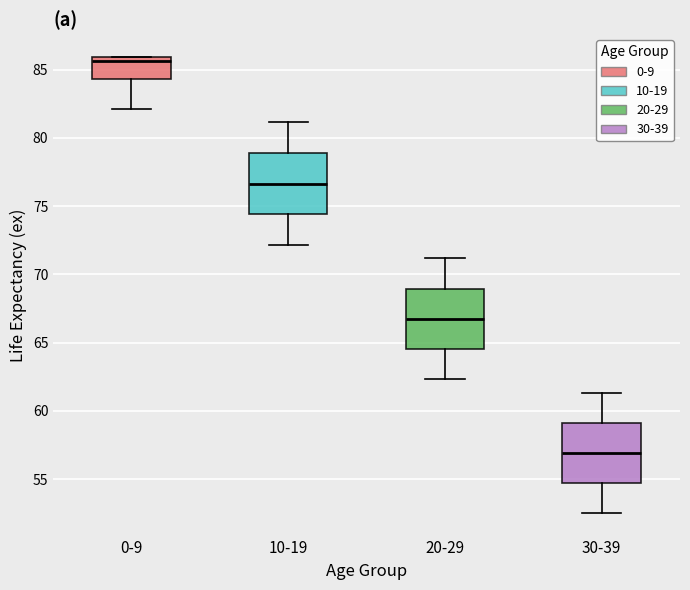

Which box's median line is the lowest?

30-39